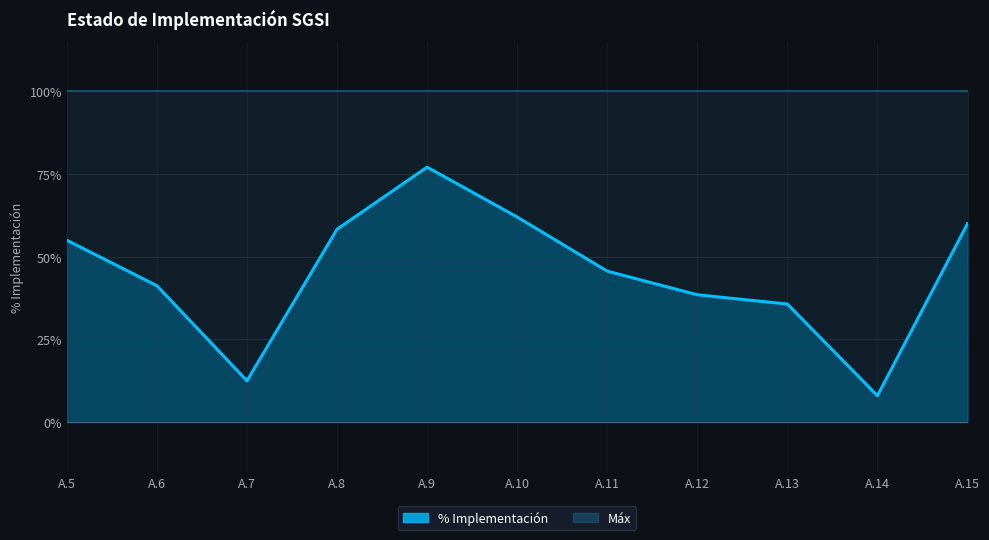

The value at A.14 is 0.0. True or false?

False